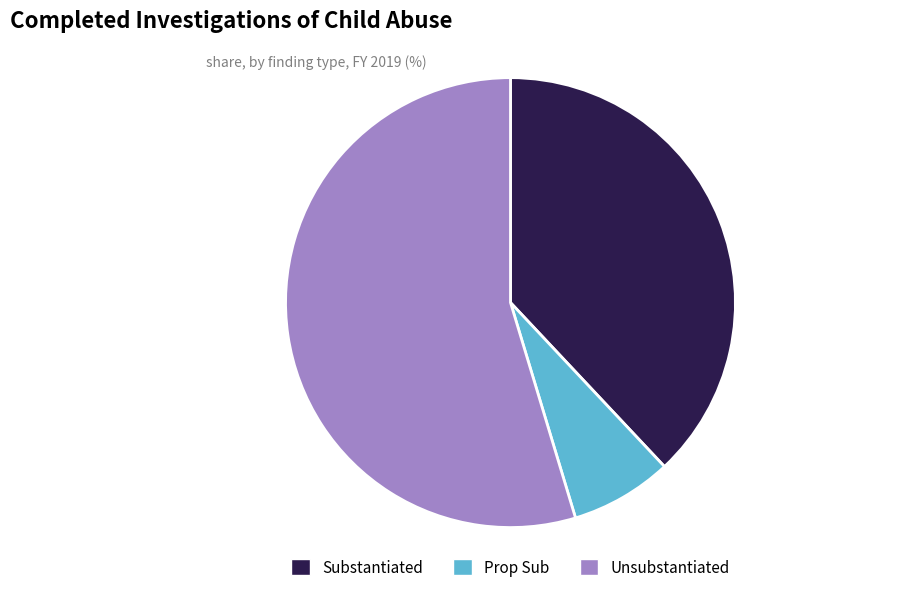

How many slices are in this pie chart?

3